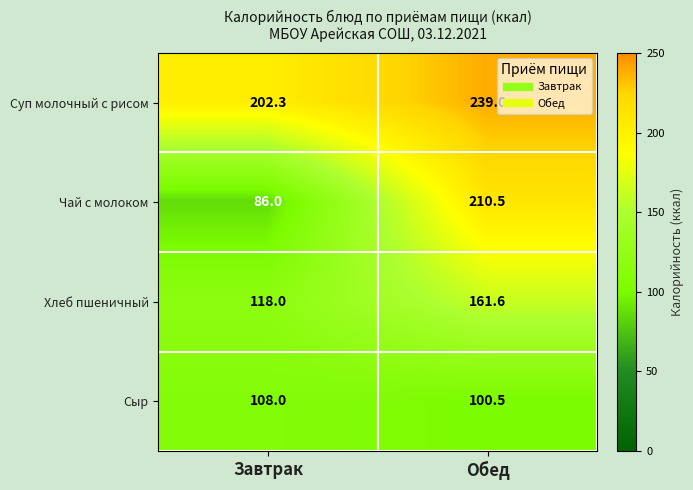

Which series has the largest total across all categories?

Суп молочный с рисом